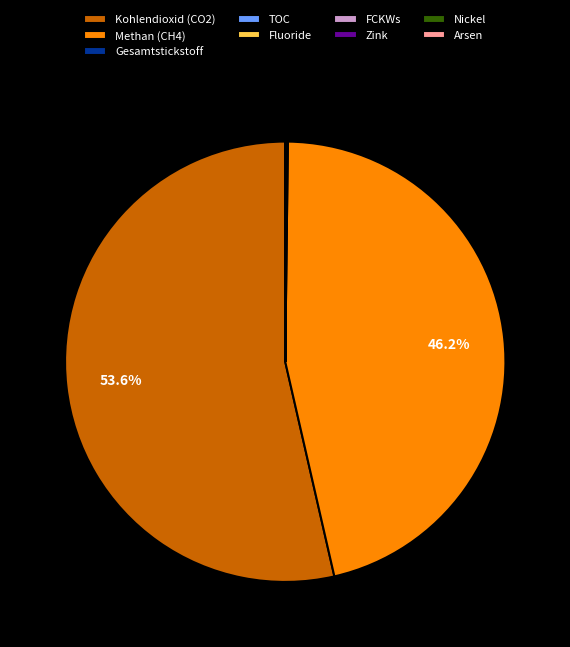

Which category has the biggest portion of the pie?

Kohlendioxid (CO2)